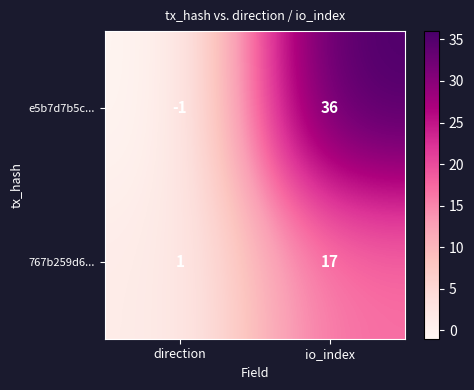

What is the spread (max minus min) of values at direction?

2